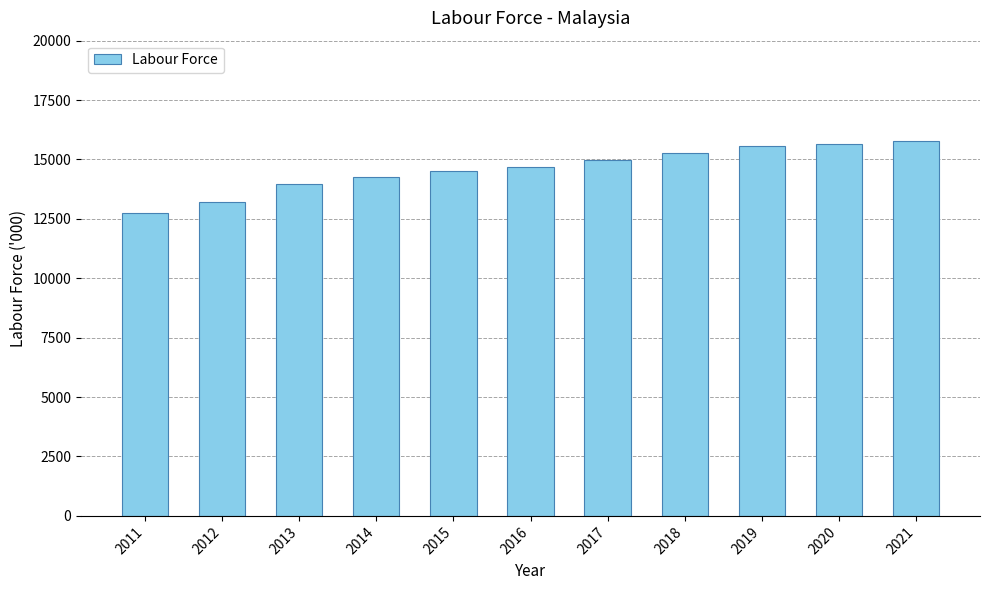

At which category does the chart reach its minimum across all series?

2011